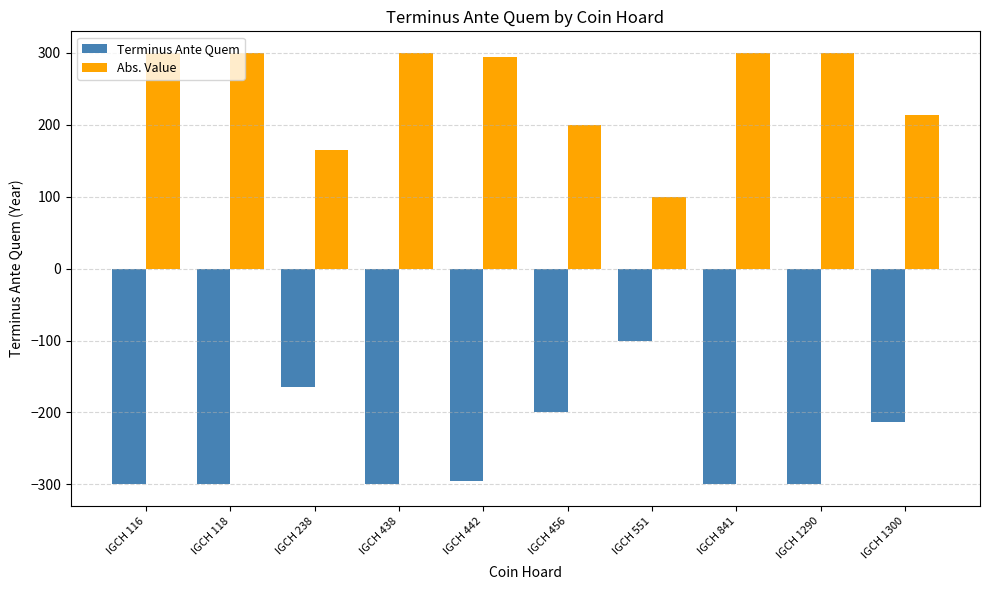

Reading left to right, extract all data points from this chart.

Terminus Ante Quem: IGCH 116=-300	IGCH 118=-300	IGCH 238=-165	IGCH 438=-300	IGCH 442=-295	IGCH 456=-200	IGCH 551=-100	IGCH 841=-300	IGCH 1290=-300	IGCH 1300=-214
Abs. Value: IGCH 116=300	IGCH 118=300	IGCH 238=165	IGCH 438=300	IGCH 442=295	IGCH 456=200	IGCH 551=100	IGCH 841=300	IGCH 1290=300	IGCH 1300=214